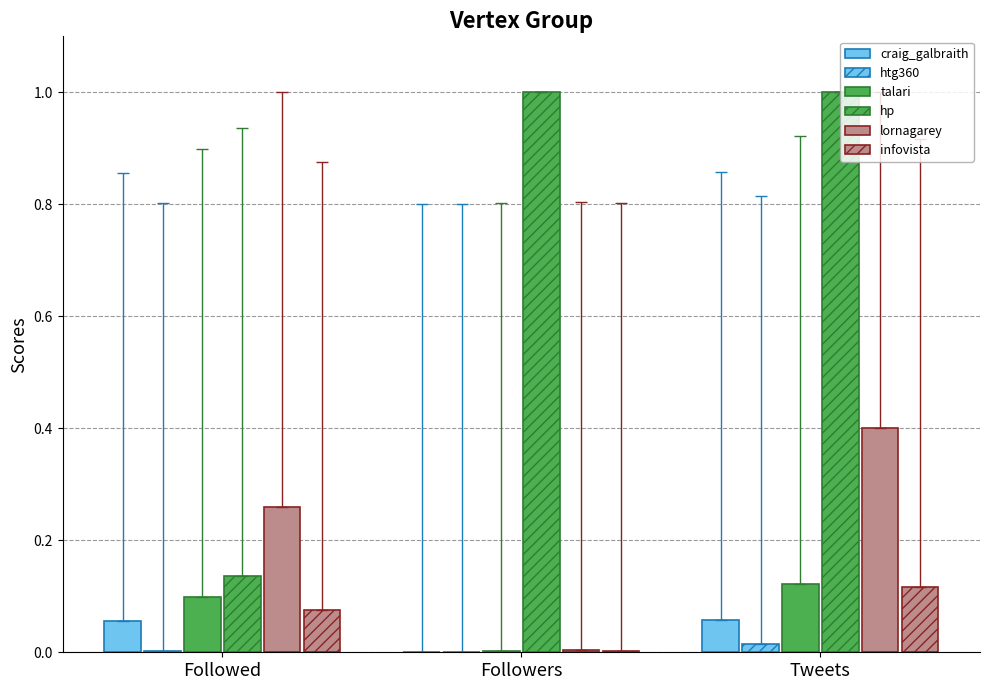

Are the bars grouped side by side (vs. stacked)?

Yes